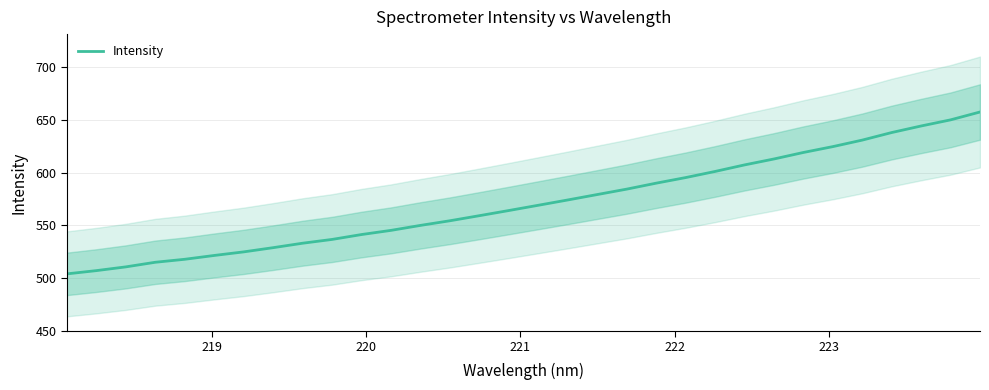

What is the value of the 26th point from the left?

619.1